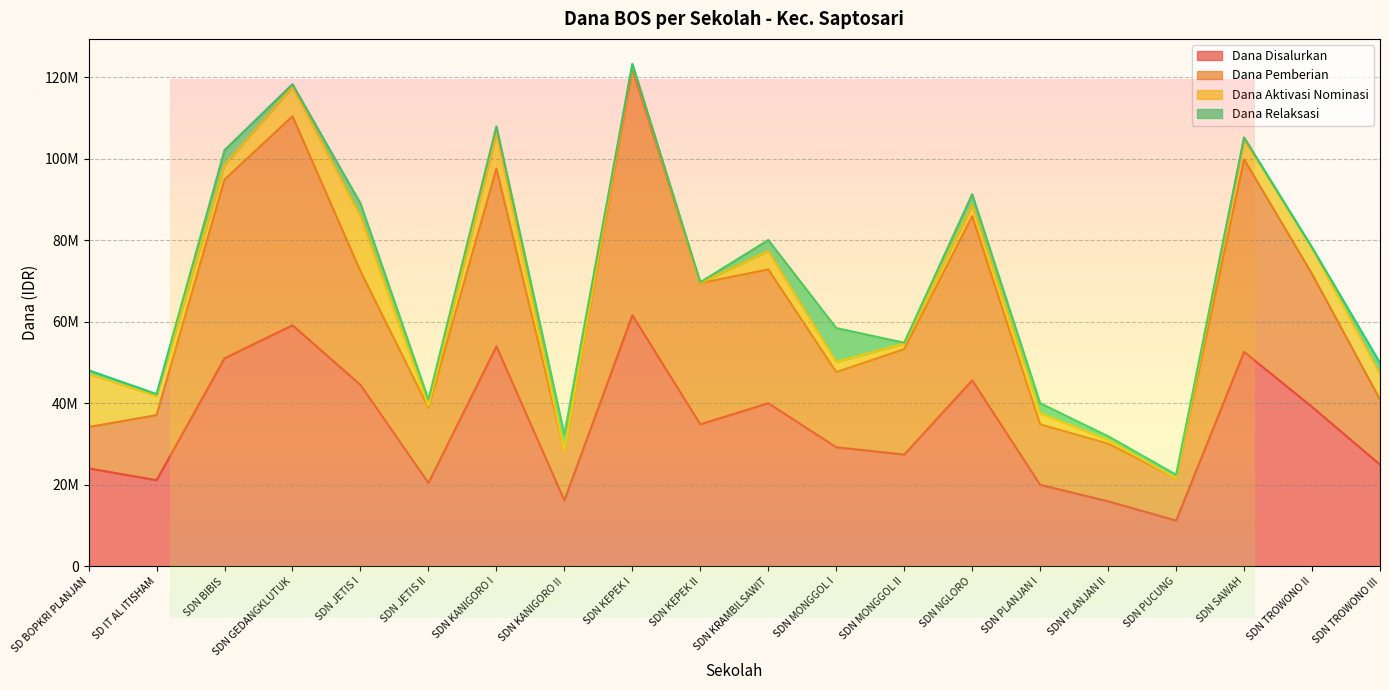

Reading right to left, extract all data points from this chart.

Dana Disalurkan: SDN TROWONO III=24975000	SDN TROWONO II=39150000	SDN SAWAH=52650000	SDN PUCUNG=11250000	SDN PLANJAN II=15975000	SDN PLANJAN I=20025000	SDN NGLORO=45675000	SDN MONGGOL II=27450000	SDN MONGGOL I=29250000	SDN KRAMBILSAWIT=40050000	SDN KEPEK II=34875000	SDN KEPEK I=61650000	SDN KANIGORO II=16200000	SDN KANIGORO I=54000000	SDN JETIS II=20475000	SDN JETIS I=44550000	SDN GEDANGKLUTUK=59175000	SDN BIBIS=51075000	SD IT AL ITISHAM=21150000	SD BOPKRI PLANJAN=24075000
Dana Pemberian: SDN TROWONO III=40950000	SDN TROWONO II=71775000	SDN SAWAH=99900000	SDN PUCUNG=21600000	SDN PLANJAN II=30150000	SDN PLANJAN I=34875000	SDN NGLORO=85950000	SDN MONGGOL II=53325000	SDN MONGGOL I=47700000	SDN KRAMBILSAWIT=72900000	SDN KEPEK II=69525000	SDN KEPEK I=121950000	SDN KANIGORO II=28350000	SDN KANIGORO I=97650000	SDN JETIS II=38925000	SDN JETIS I=72450000	SDN GEDANGKLUTUK=110475000	SDN BIBIS=94950000	SD IT AL ITISHAM=37125000	SD BOPKRI PLANJAN=34200000